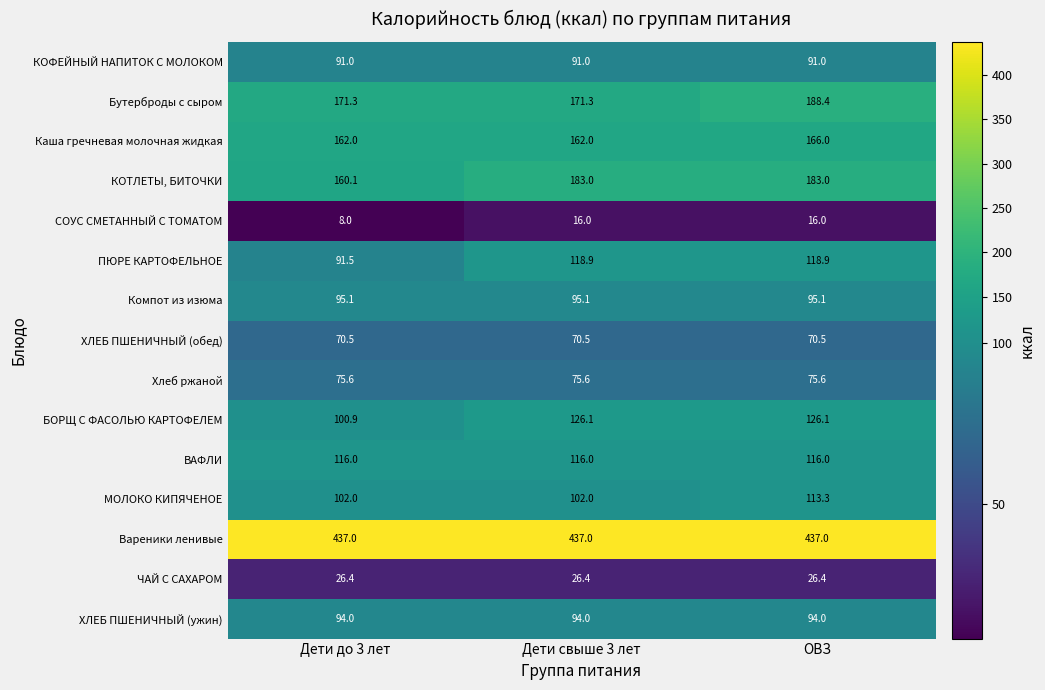

Rank the series by their maximum value, from highest to lowest.

Вареники ленивые, Бутерброды с сыром, КОТЛЕТЫ, БИТОЧКИ, Каша гречневая молочная жидкая, БОРЩ С ФАСОЛЬЮ КАРТОФЕЛЕМ, ПЮРЕ КАРТОФЕЛЬНОЕ, ВАФЛИ, МОЛОКО КИПЯЧЕНОЕ, Компот из изюма, ХЛЕБ ПШЕНИЧНЫЙ (ужин), КОФЕЙНЫЙ НАПИТОК С МОЛОКОМ, Хлеб ржаной, ХЛЕБ ПШЕНИЧНЫЙ (обед), ЧАЙ С САХАРОМ, СОУС СМЕТАННЫЙ С ТОМАТОМ